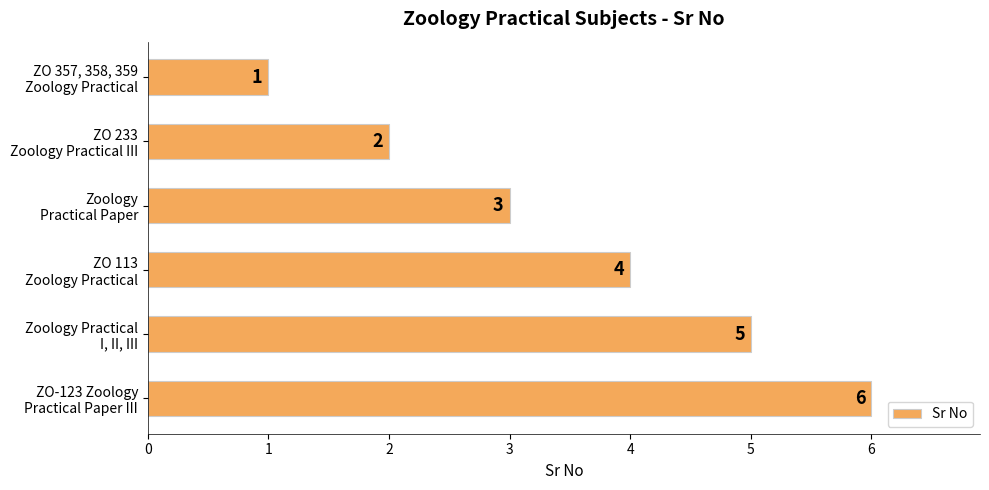

What is the value of the 3rd bar from the top?

3